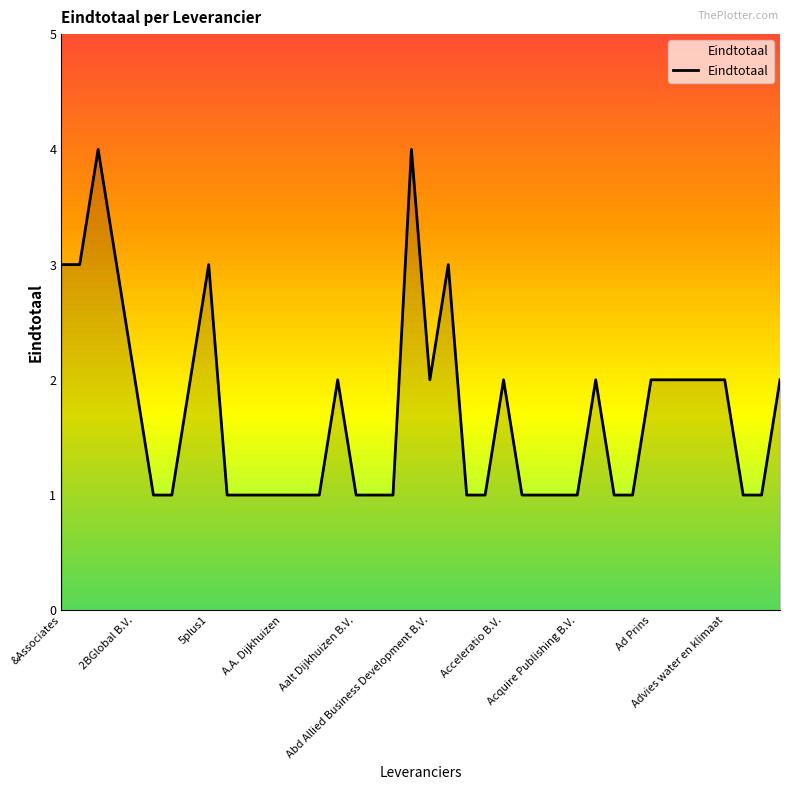

Does the chart have visible grid lines?

No